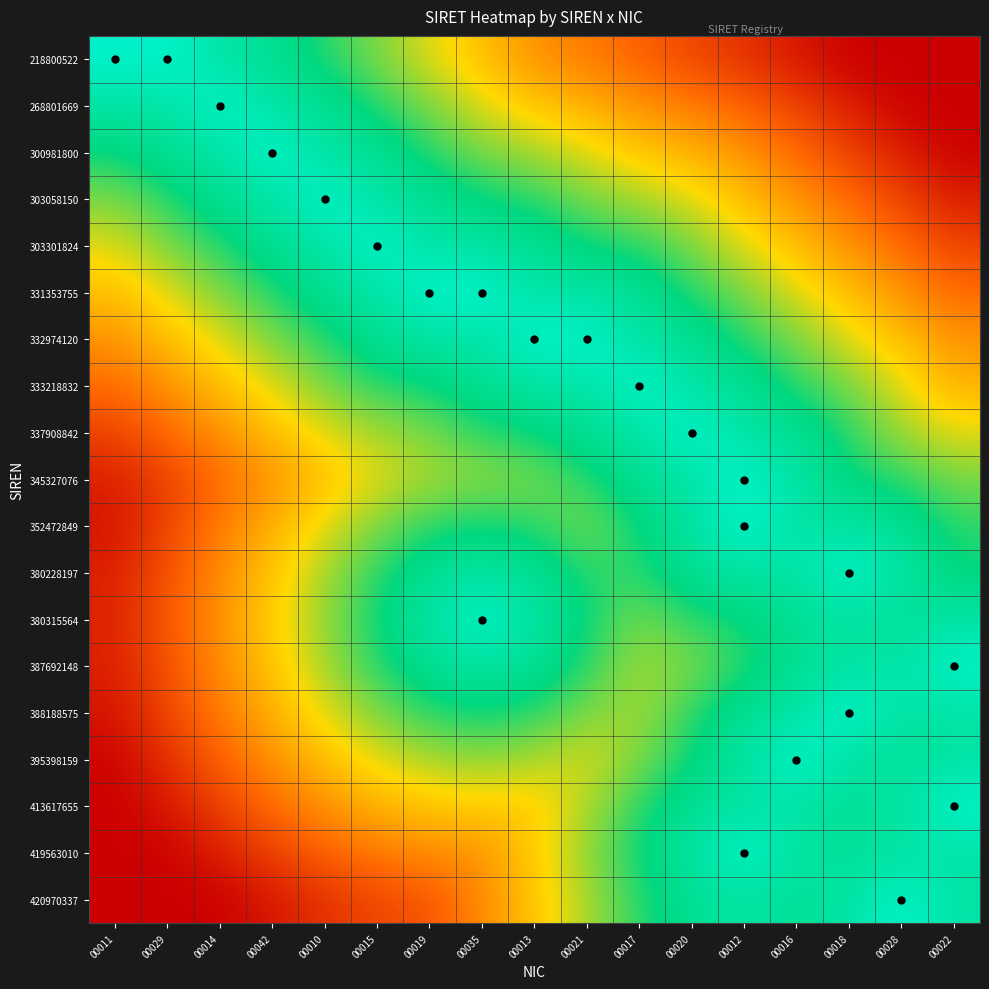

At how many categories does at least one series exceed 0?

17